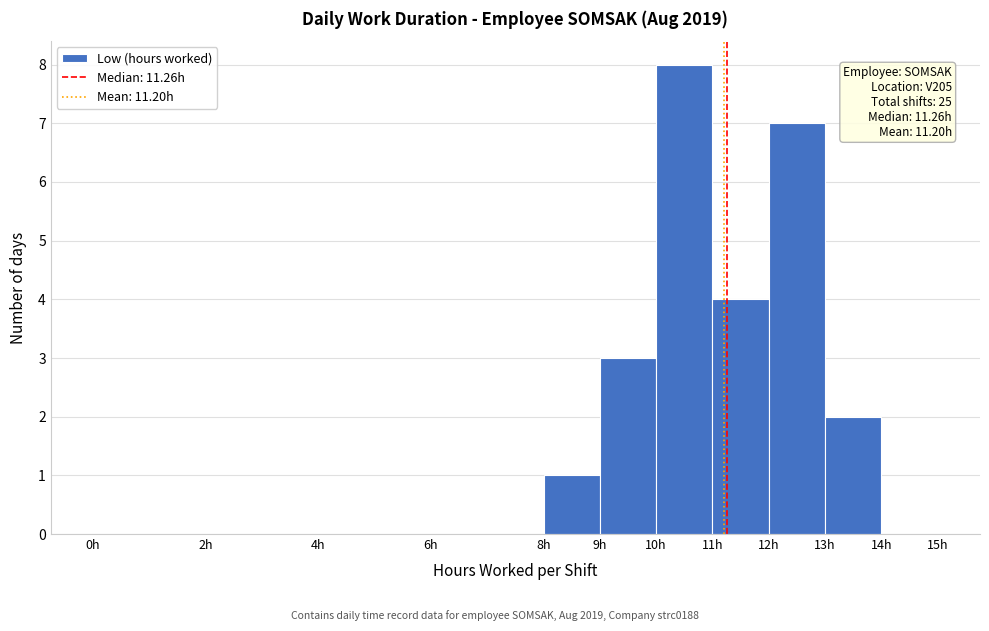

Which range on the x-axis has the tallest bar?

10 to 11